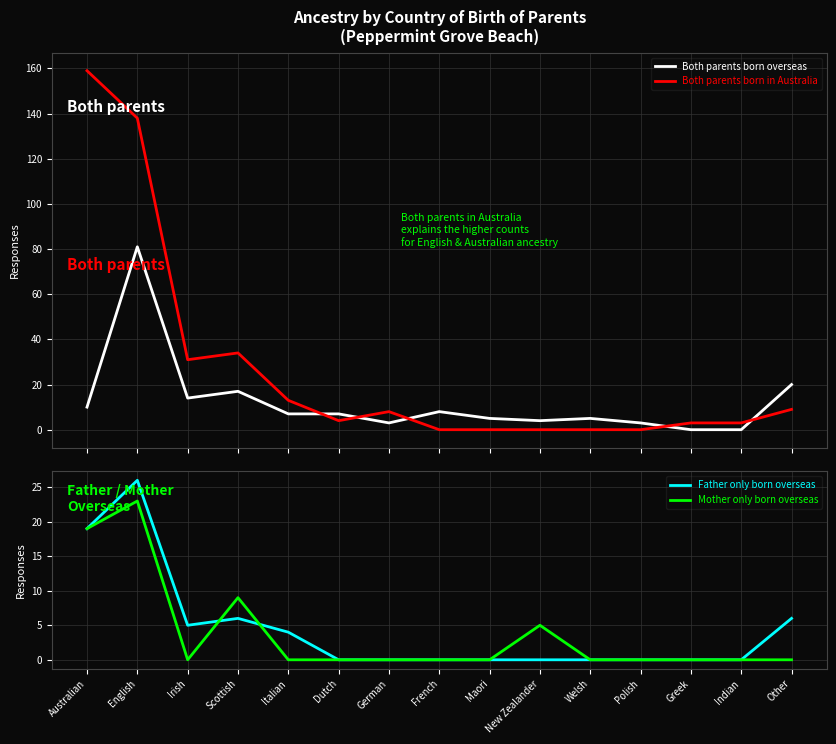

Reading left to right, what are all the values shown in this chart?

Both parents born overseas: Australian=10	English=81	Irish=14	Scottish=17	Italian=7	Dutch=7	German=3	French=8	Maori=5	New Zealander=4	Welsh=5	Polish=3	Greek=0	Indian=0	Other=20
Both parents born in Australia: Australian=159	English=138	Irish=31	Scottish=34	Italian=13	Dutch=4	German=8	French=0	Maori=0	New Zealander=0	Welsh=0	Polish=0	Greek=3	Indian=3	Other=9
Father only born overseas: Australian=19	English=26	Irish=5	Scottish=6	Italian=4	Dutch=0	German=0	French=0	Maori=0	New Zealander=0	Welsh=0	Polish=0	Greek=0	Indian=0	Other=6
Mother only born overseas: Australian=19	English=23	Irish=0	Scottish=9	Italian=0	Dutch=0	German=0	French=0	Maori=0	New Zealander=5	Welsh=0	Polish=0	Greek=0	Indian=0	Other=0